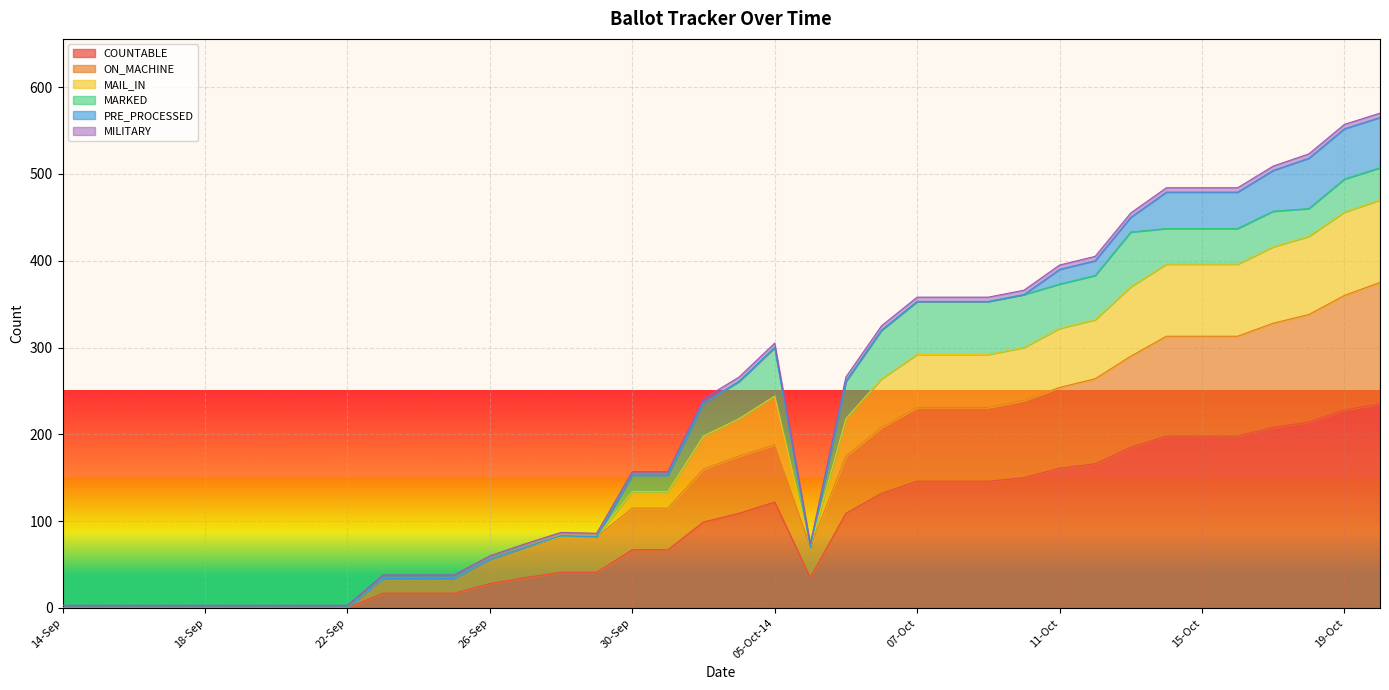

What position from the left is 27-Sep?

14